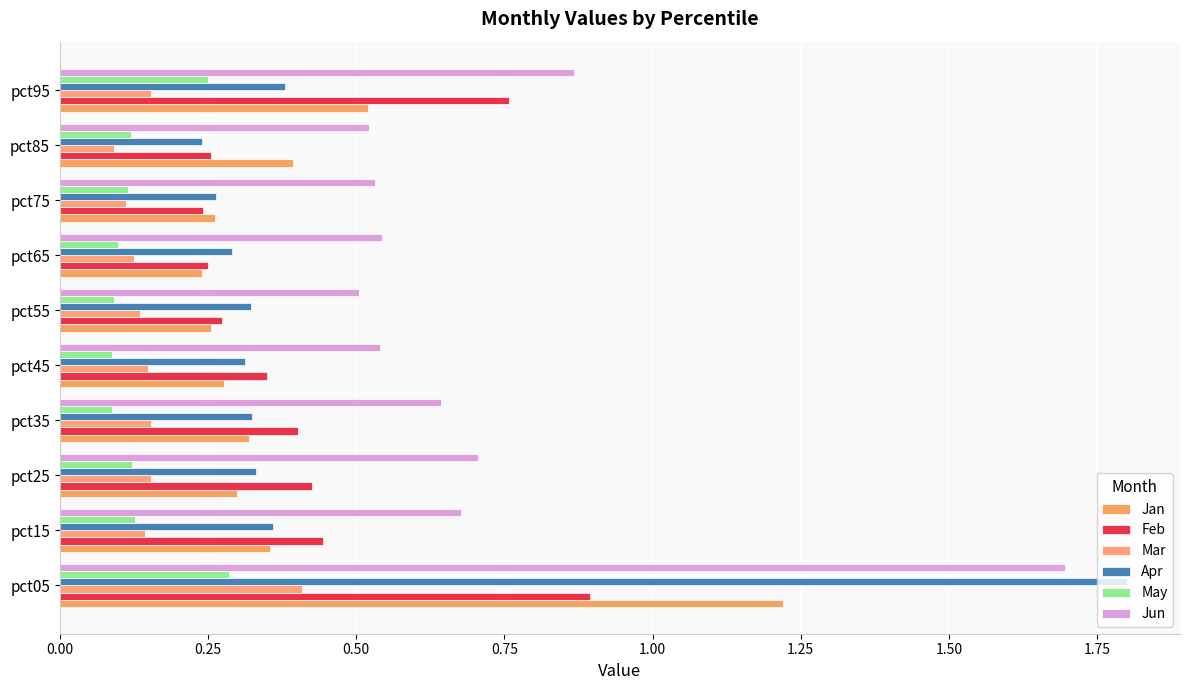

How many series are shown in this chart?

6